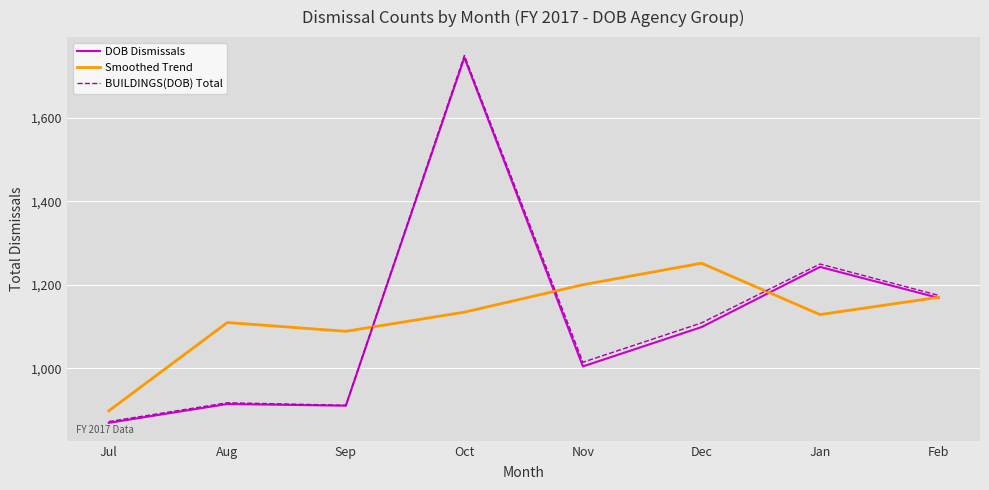

At which category does the chart reach its peak across all series?

Oct